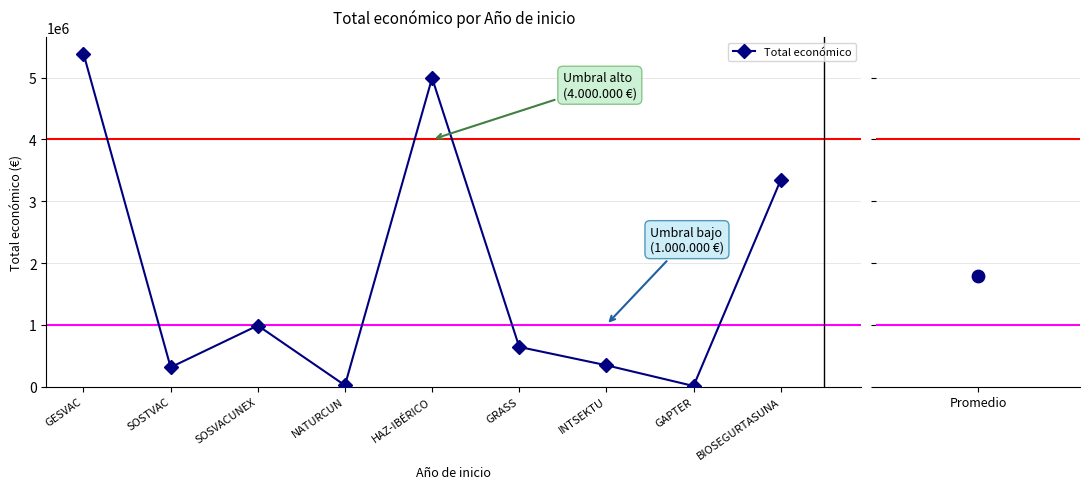

Between GRASS and SOSVACUNEX, which is larger?

SOSVACUNEX